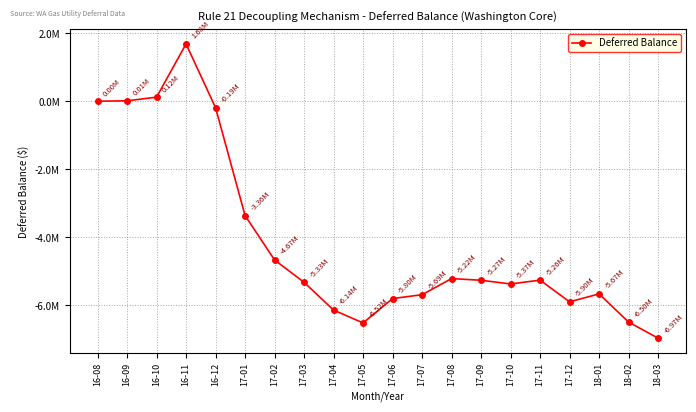

Is this an area chart (filled region under the line)?

No